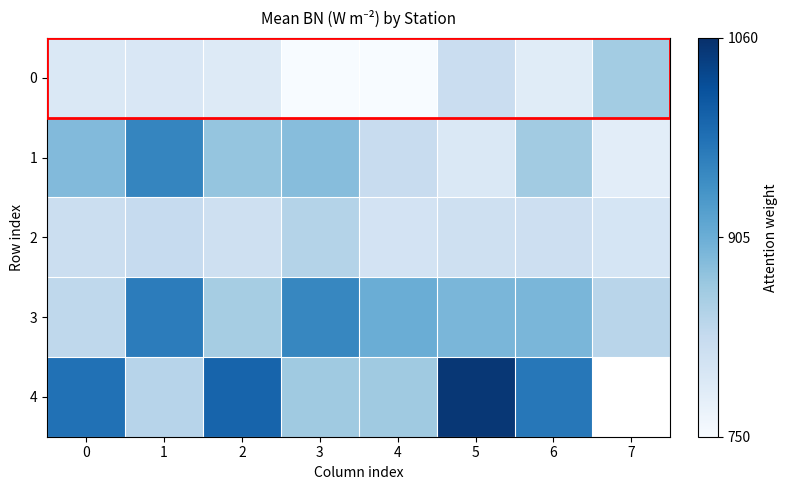

The value of 2 at 7 is 803.0. True or false?

True